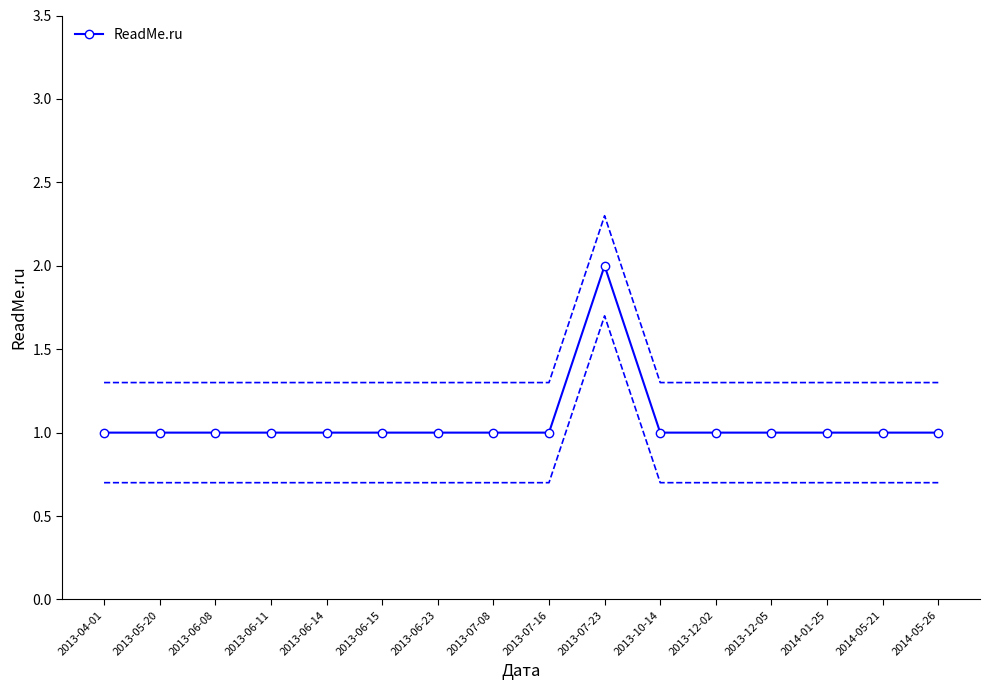

Count the values in the range 1 to 2.

16